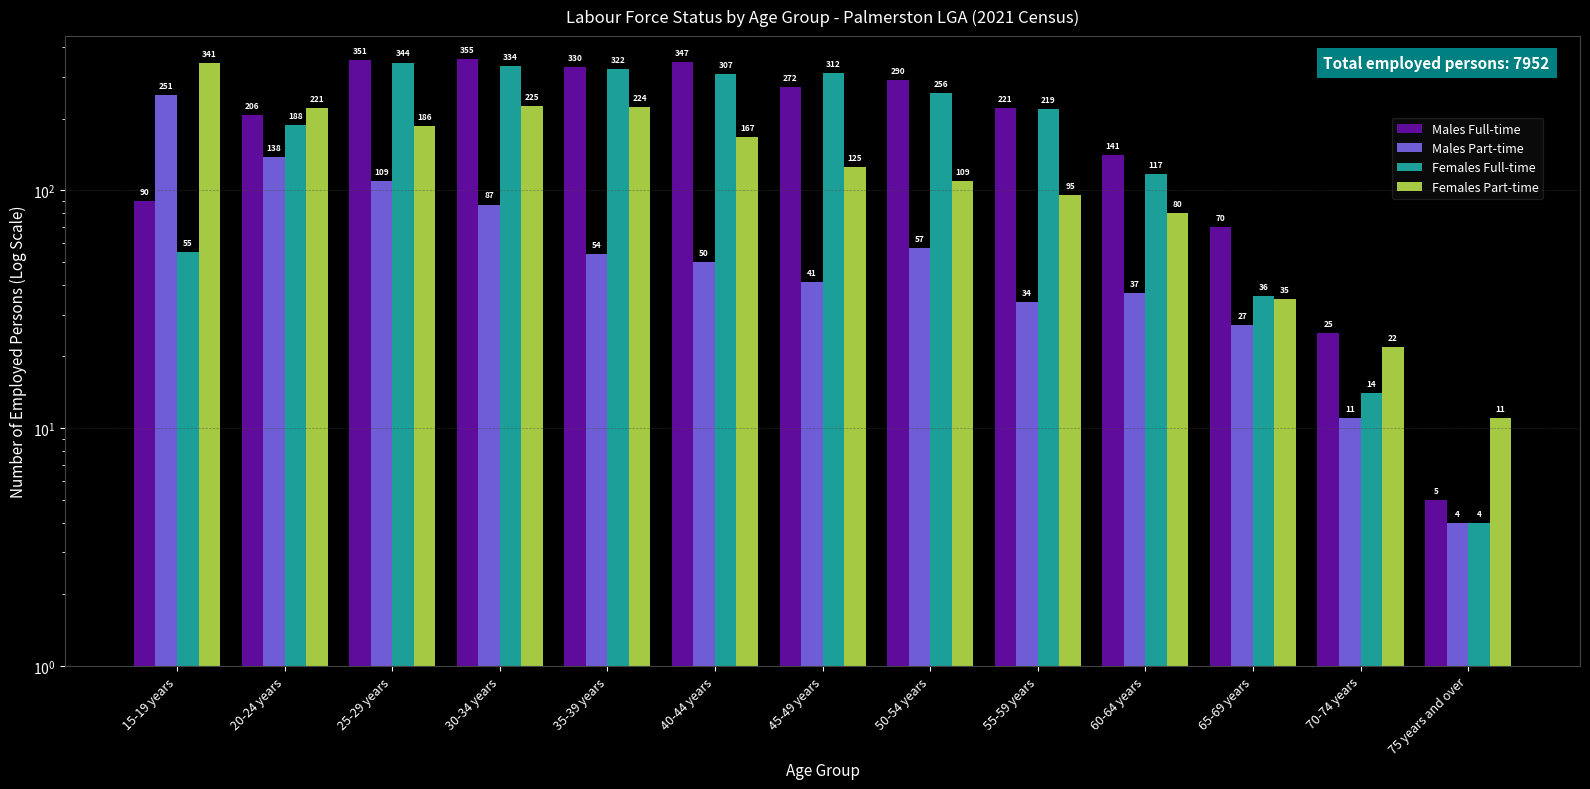

What is the label of the 9th bar from the right?

35-39 years